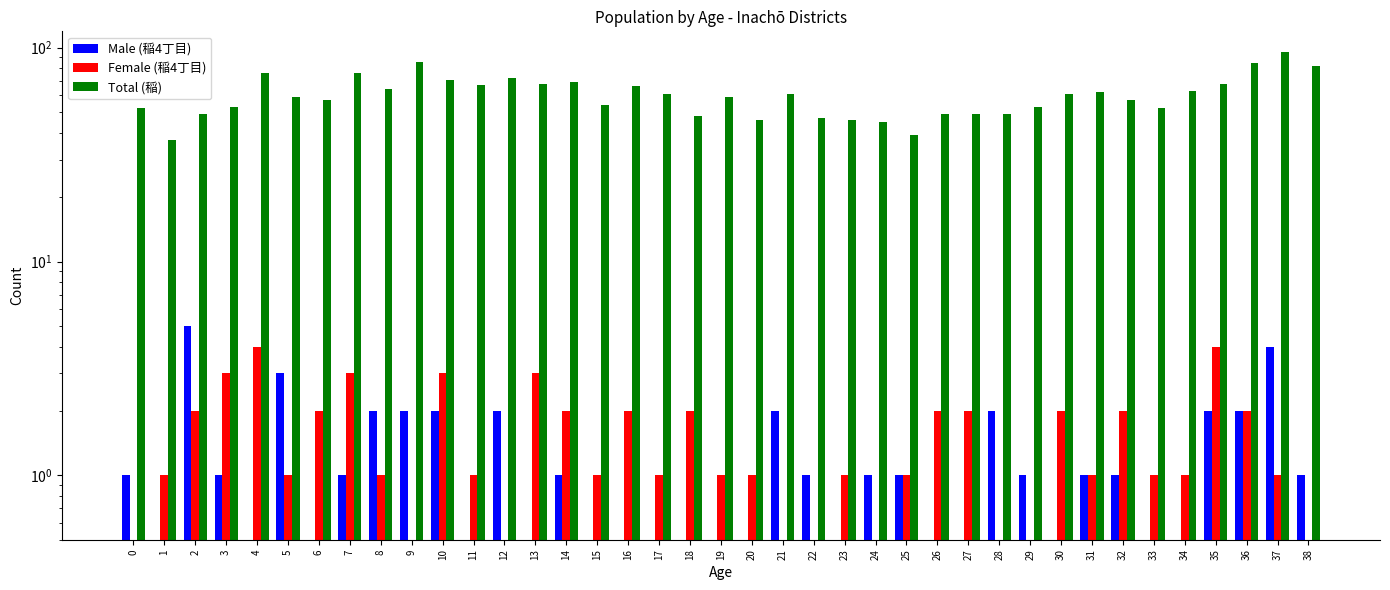

What is the value of the Total (稲) bar at the 34th from the left?

52